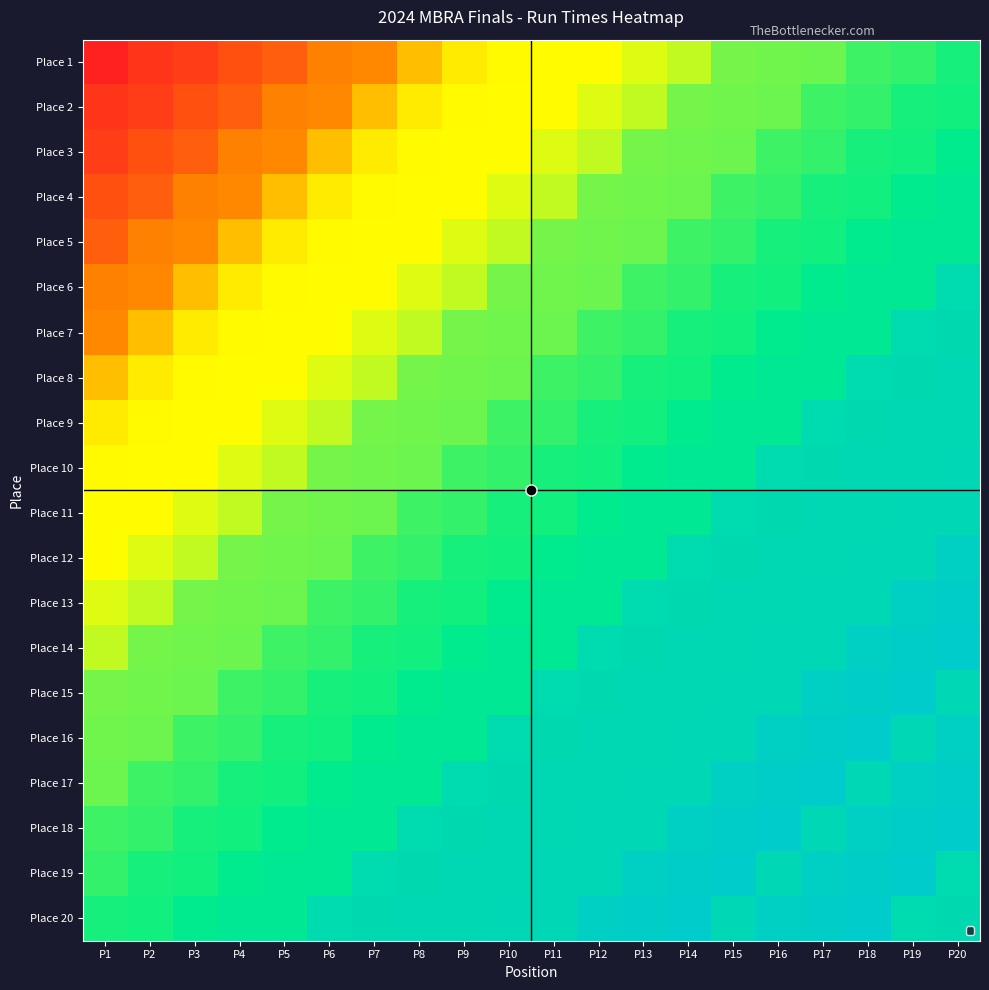

At how many categories does at least one series exceed 28?

20